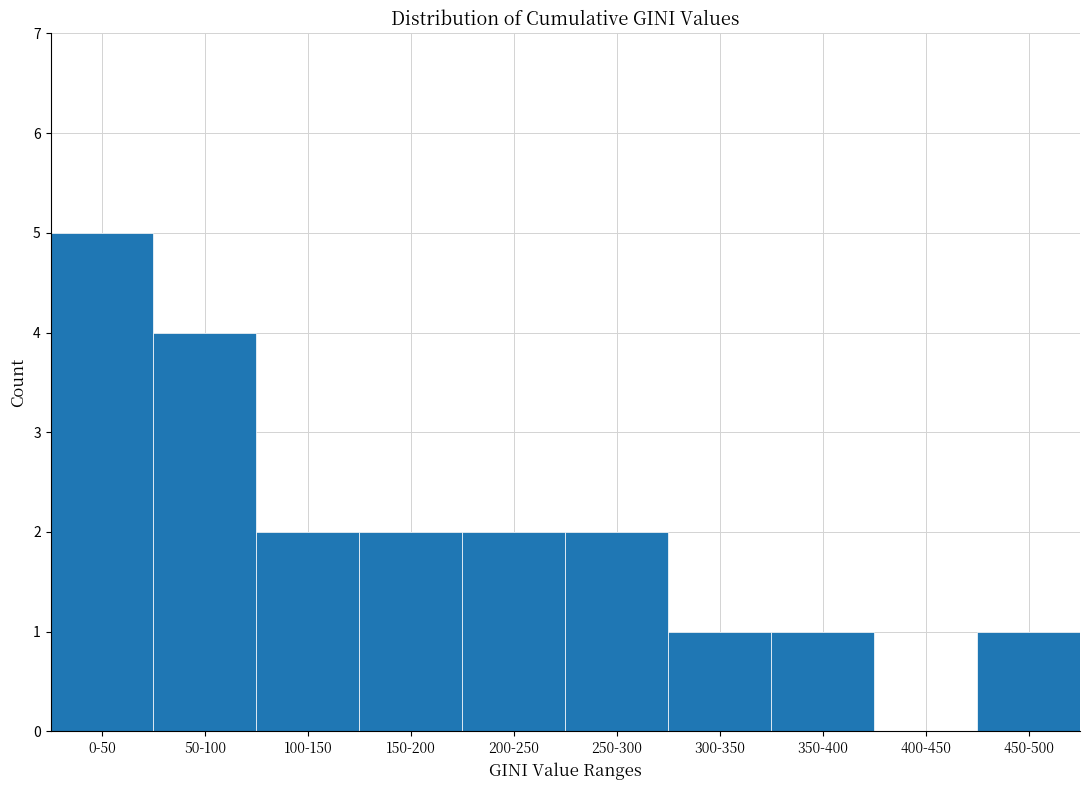

Reading left to right, list all the values displayed in this chart.

0-50=5	50-100=4	100-150=2	150-200=2	200-250=2	250-300=2	300-350=1	350-400=1	400-450=0	450-500=1